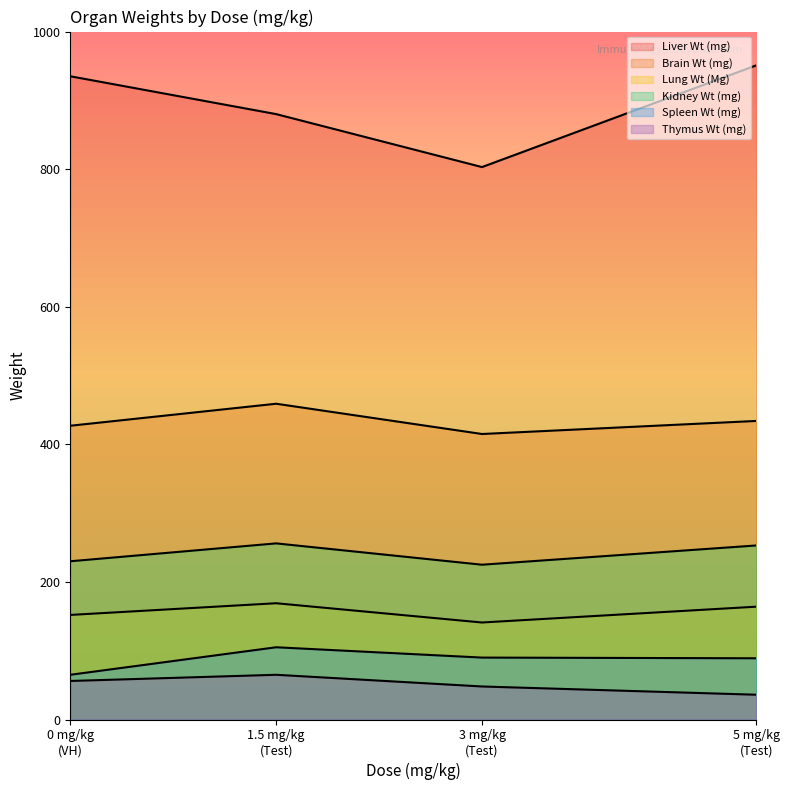

In Lung Wt (Mg), how many points are higher than both neighbors (excluding endpoints)?

1